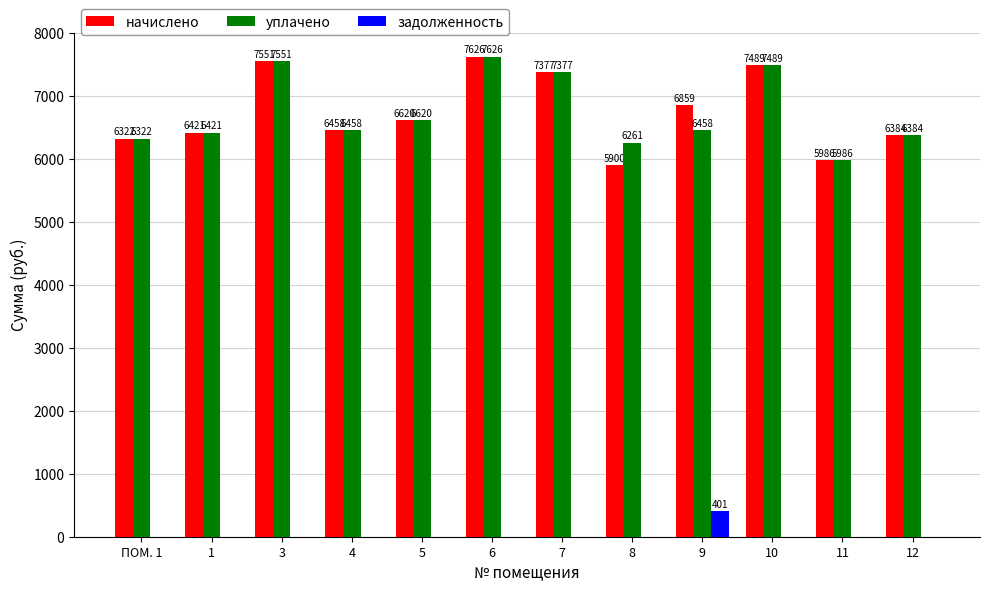

Which series has the largest total across all categories?

начислено